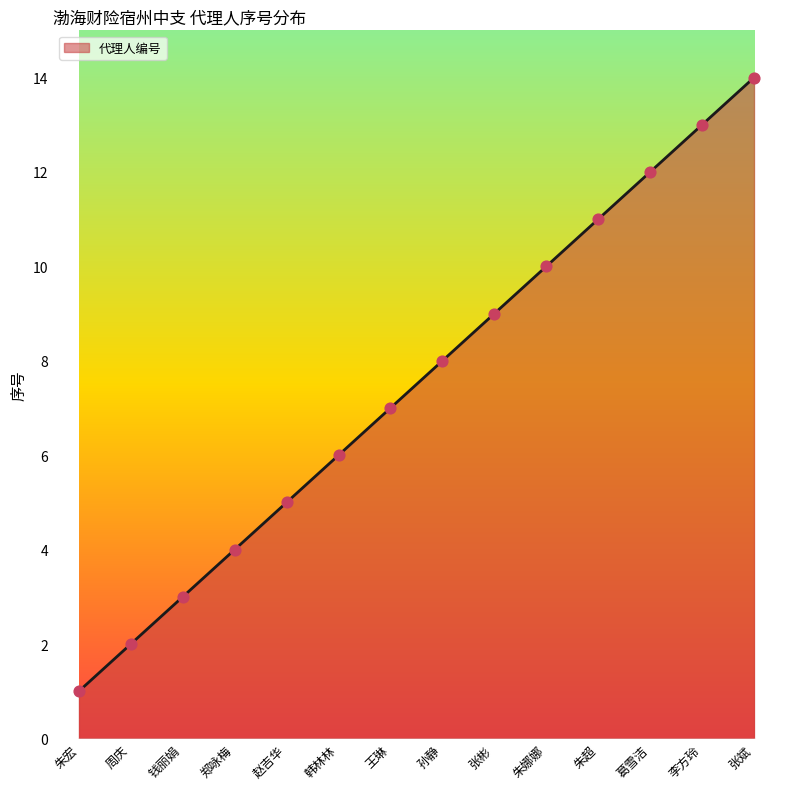

What is the change in value from 朱娜娜 to 朱超?

+1